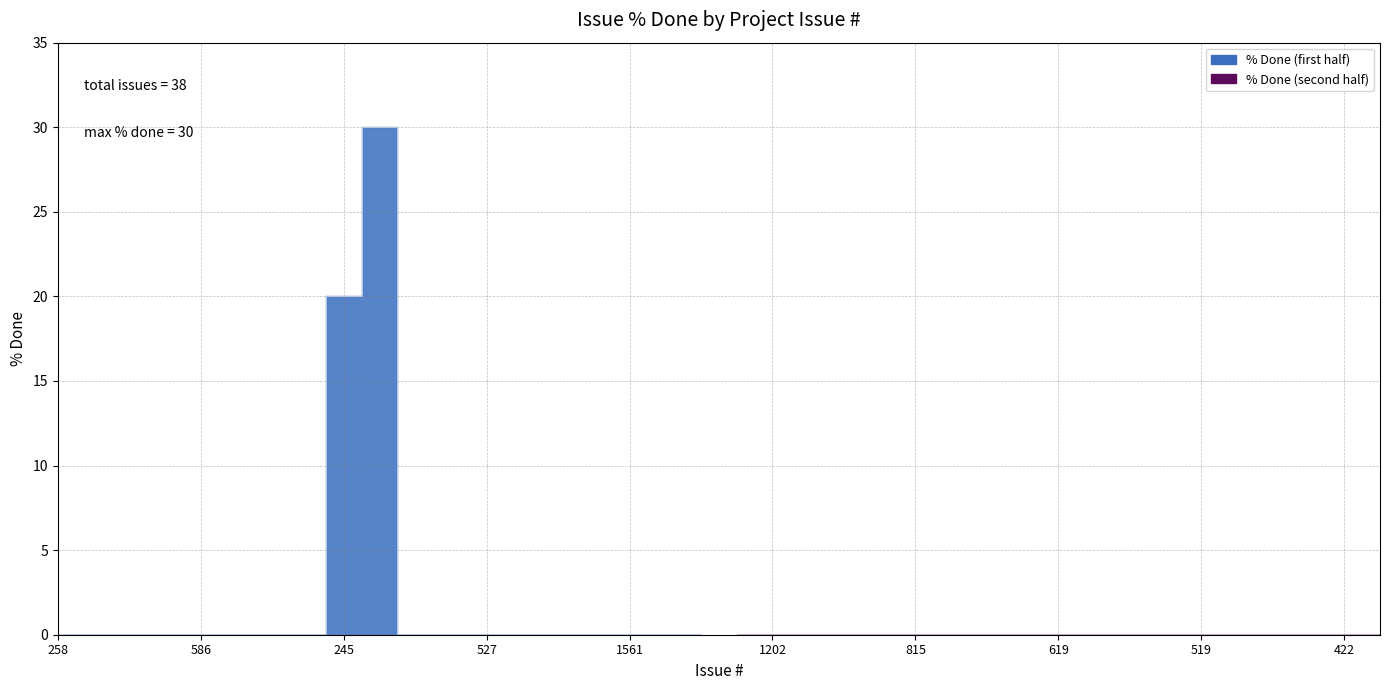

The value at 520 is -12. True or false?

False